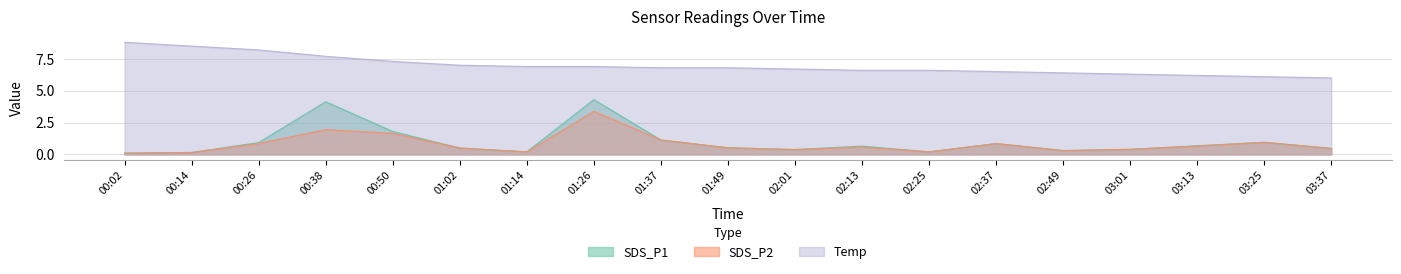

The Temp series shows 2.1 at 02:49. True or false?

False